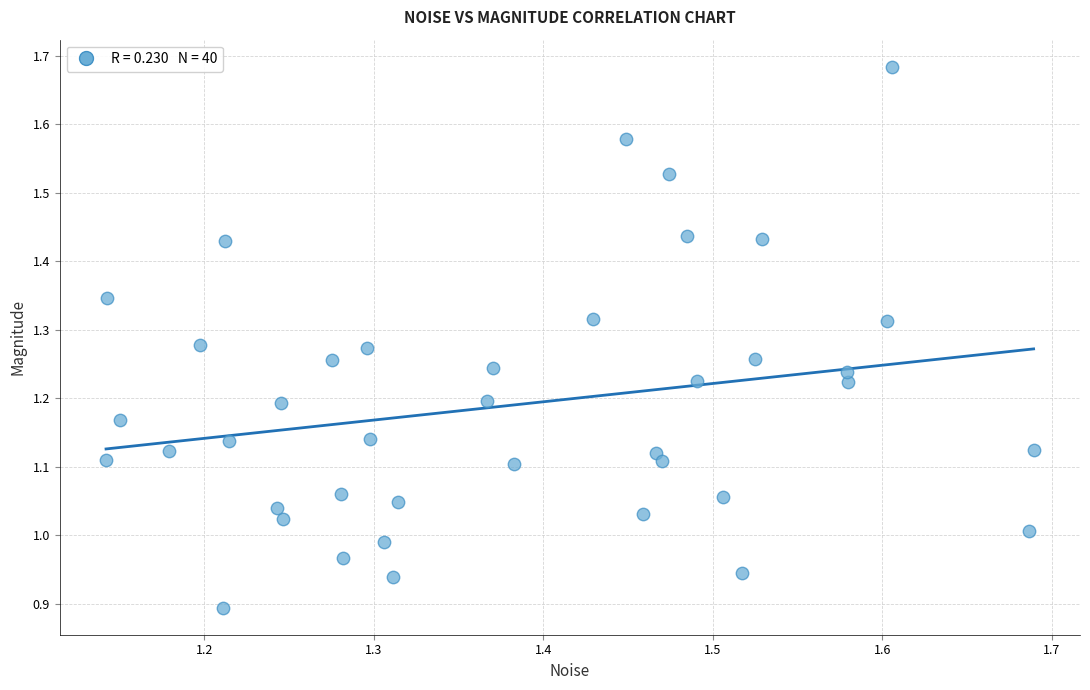

What is the range of Y values (max minus min)?

0.8